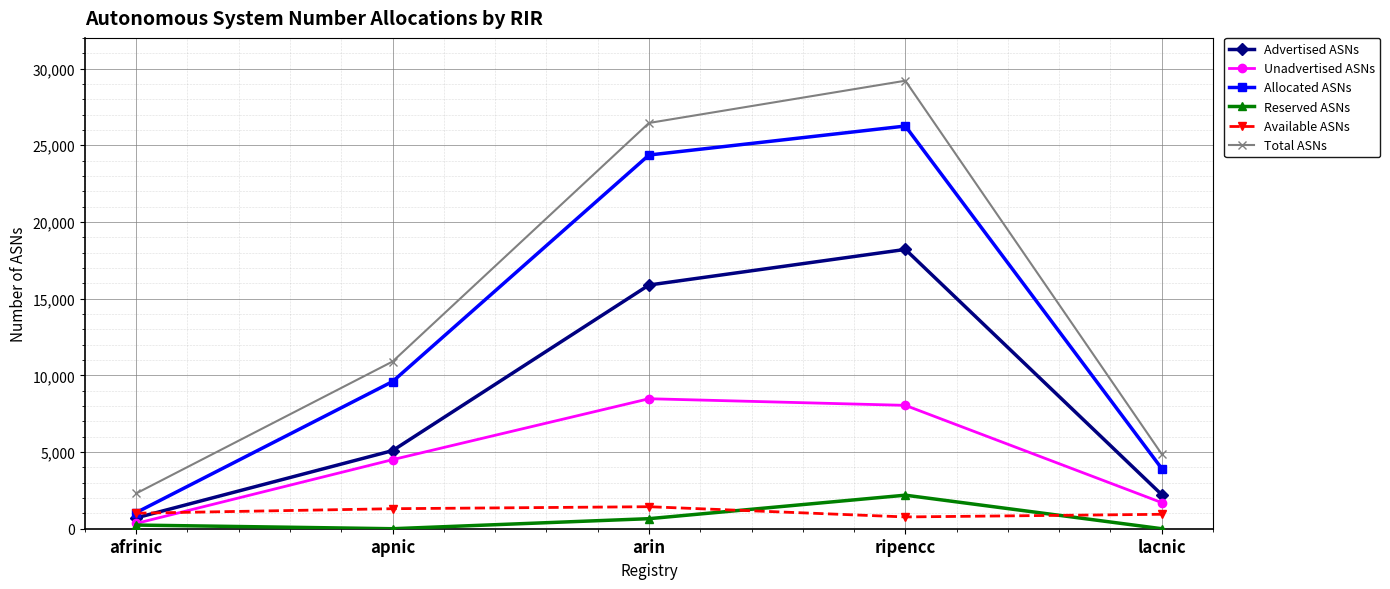

What is the minimum value for Allocated ASNs?

1051